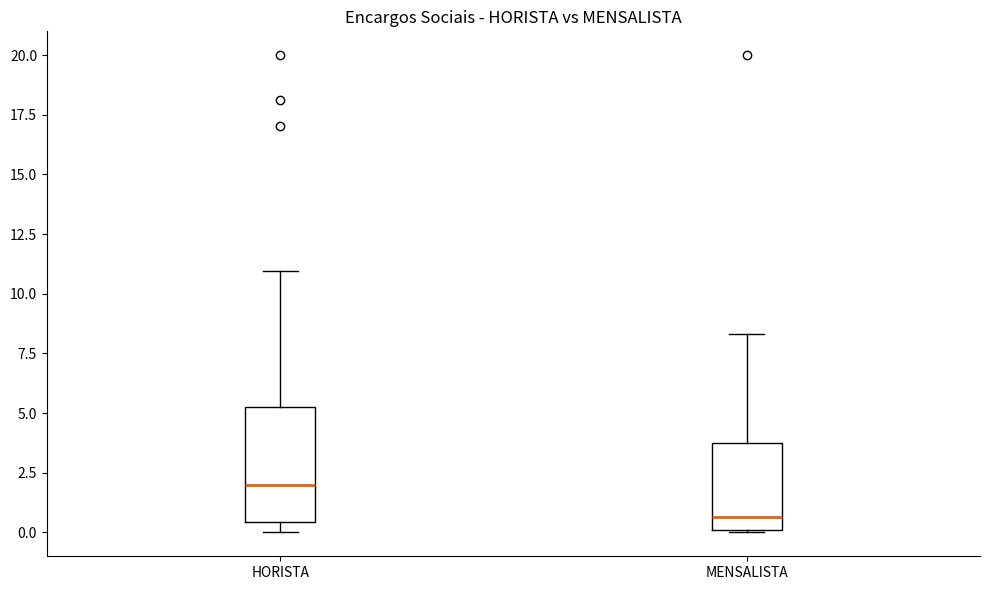

Reading left to right, transcribe this box plot: for each box, give where its median line is, the range the box spans, and where its two whiskers end, as read against the y-axis. The values are not printed on the chart, so give them approximately, as read against the axis.

HORISTA: median 2.0, box 0.5 to 5.5, whiskers 0.0 to 11.0
MENSALISTA: median 0.5, box 0.0 to 3.5, whiskers 0.0 to 8.5